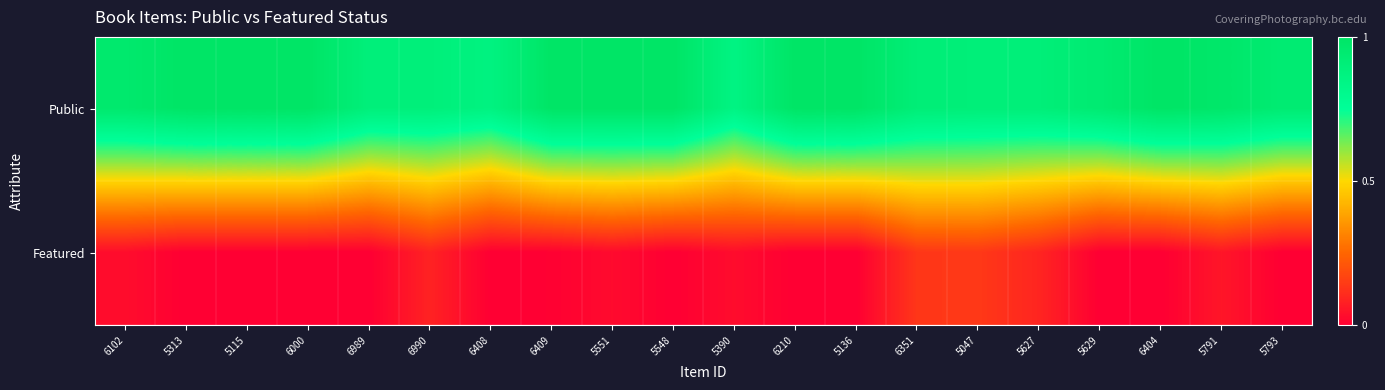

What is the total value across all series at 5390?

0.9